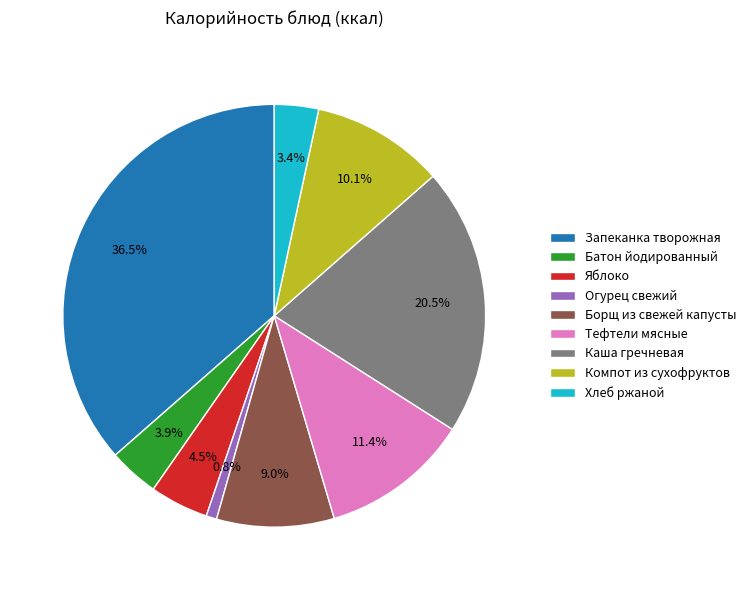

Between Компот из сухофруктов and Батон йодированный, which is larger?

Компот из сухофруктов